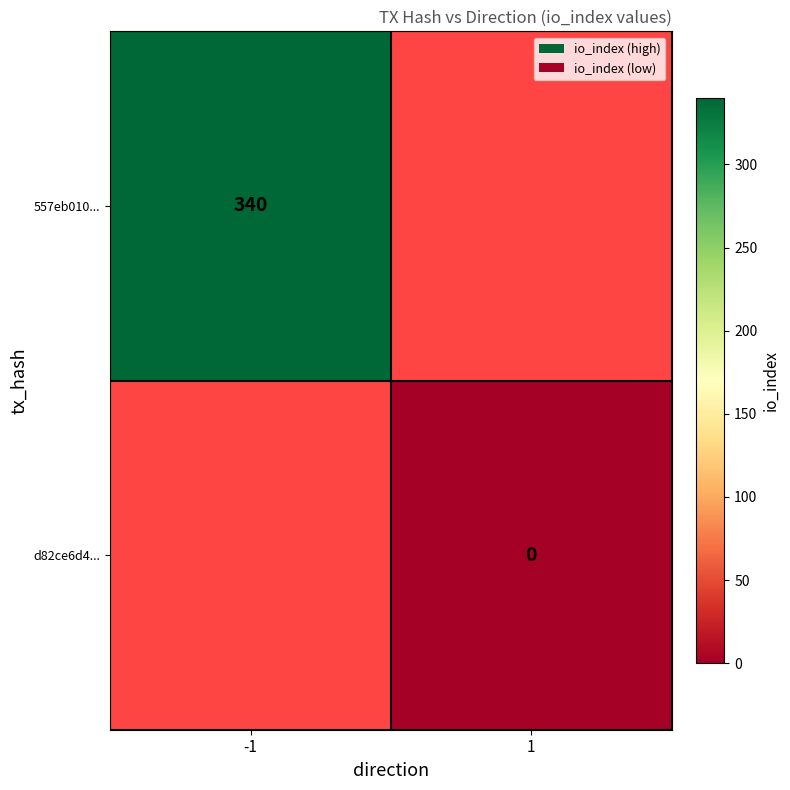

What is the maximum value shown in the chart?

340.0